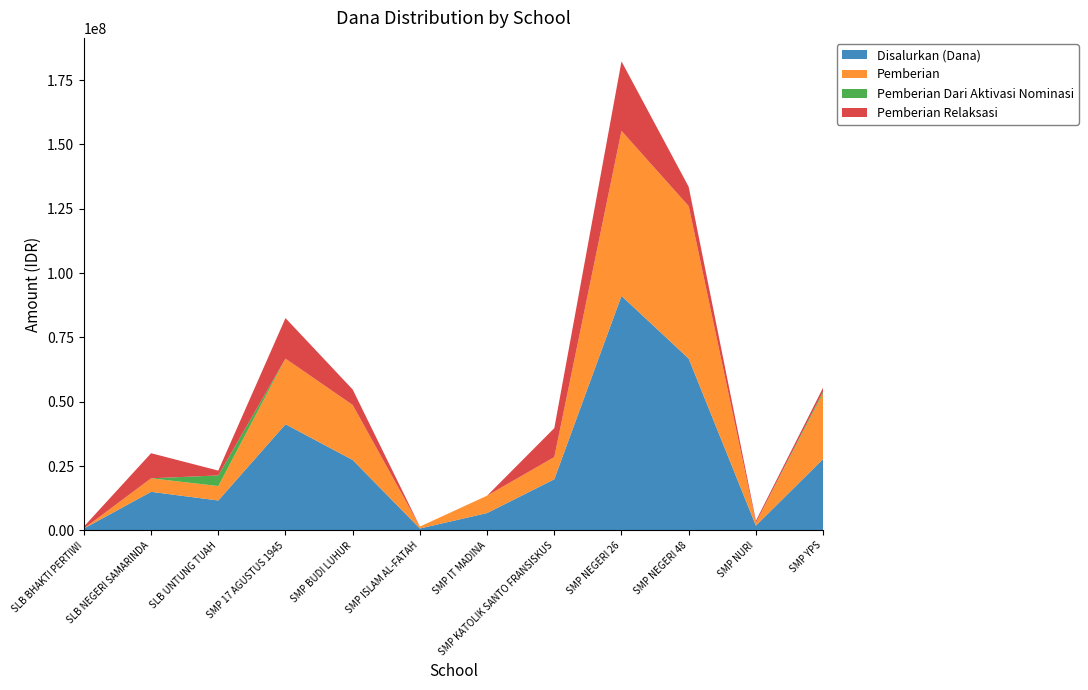

True or false: Disalurkan (Dana) has a value of 11625000 at SLB UNTUNG TUAH.

True